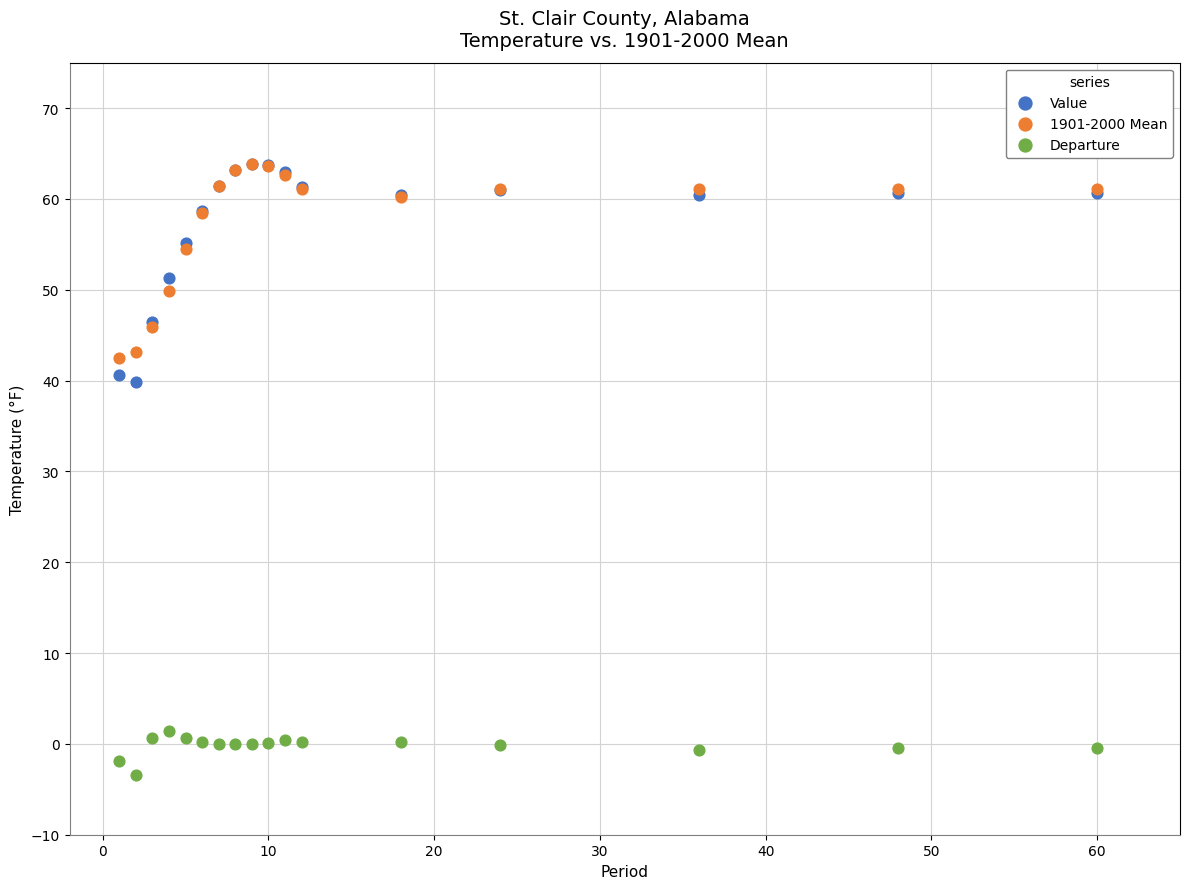

What are all the series names shown in the legend?

Value, 1901-2000 Mean, Departure